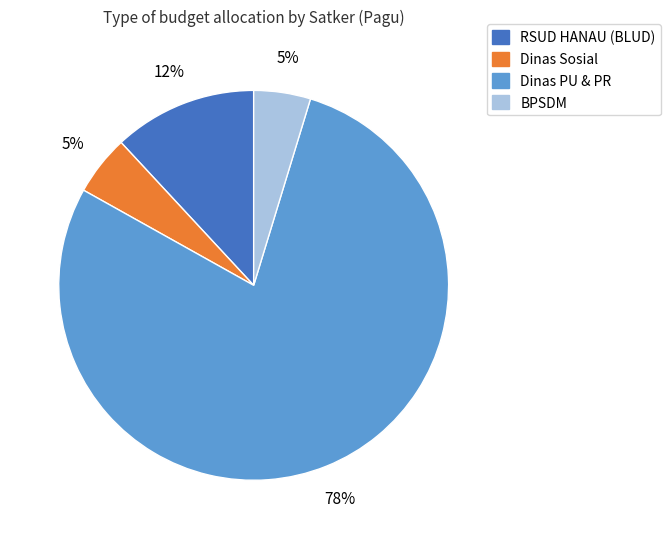

Count the number of slices in the pie.

4